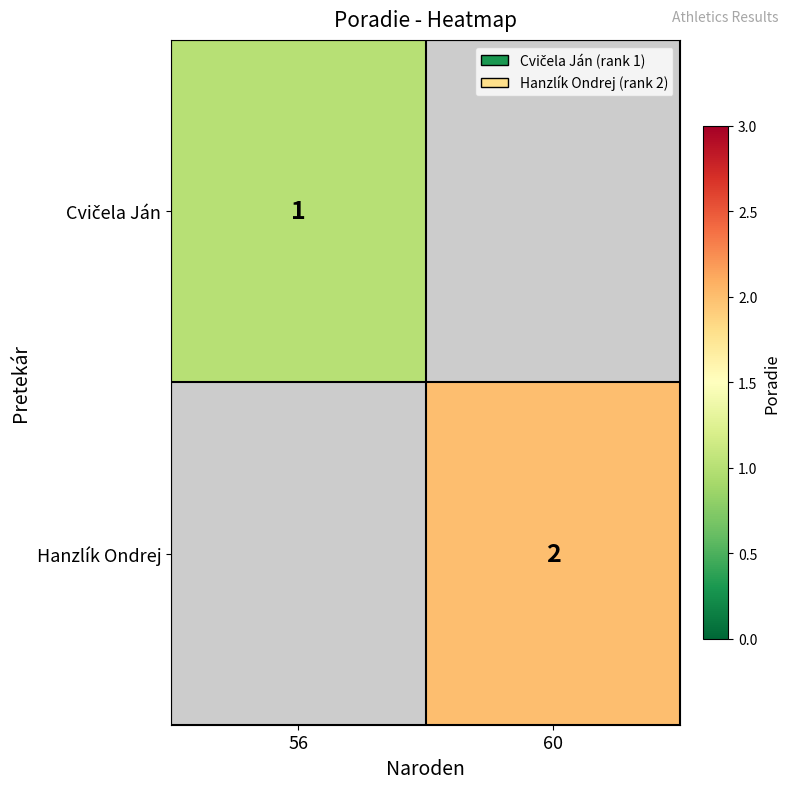

The value of Hanzlík Ondrej at 60 is 2. True or false?

True